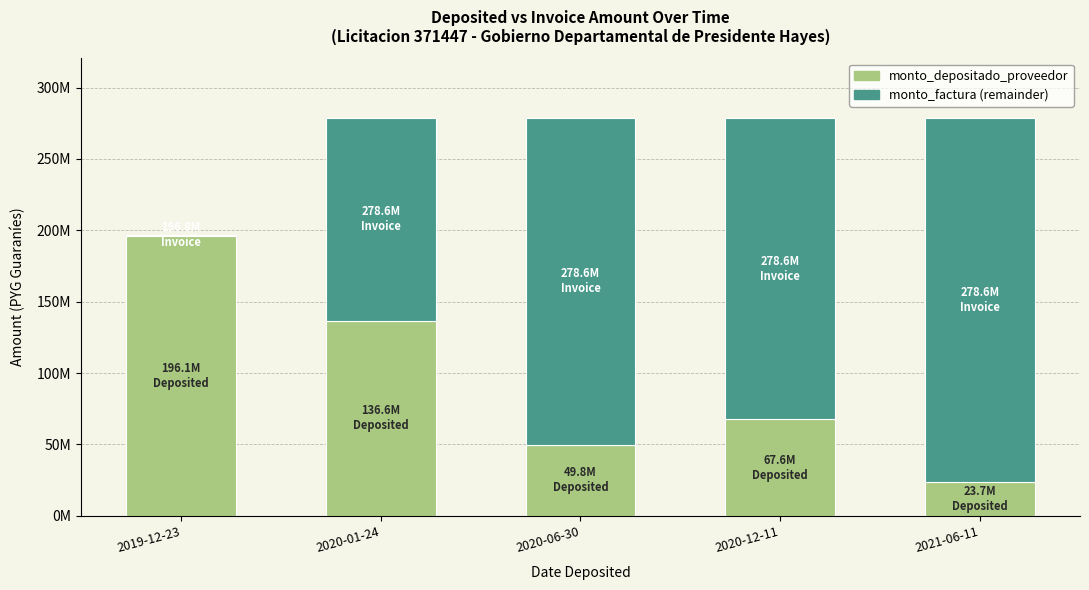

What are all the series names shown in the legend?

monto_depositado_proveedor, monto_factura (remainder)